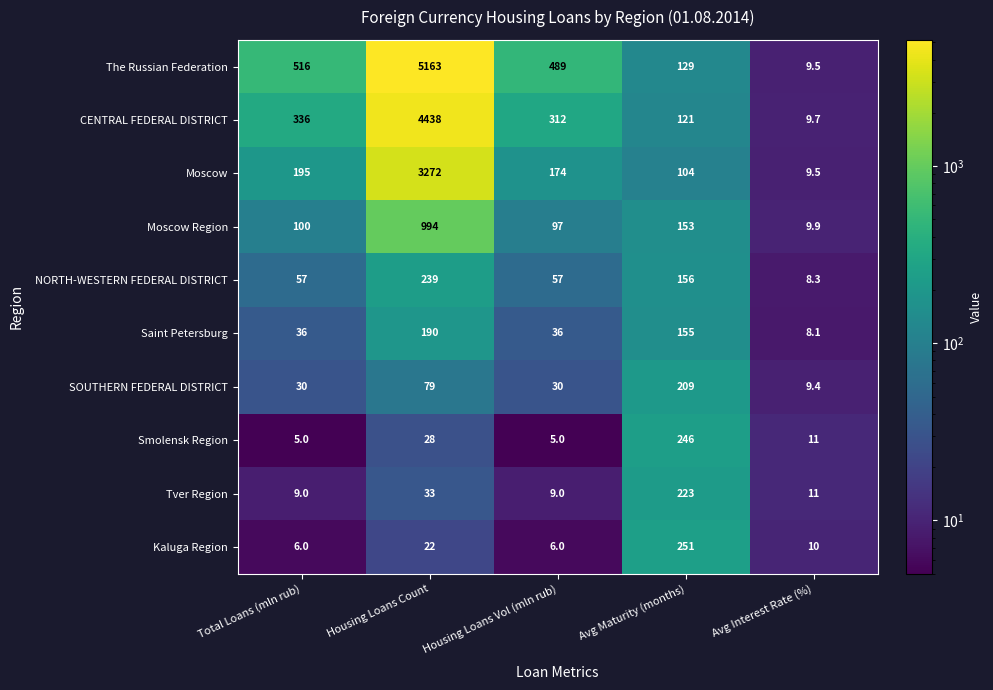

What is the sum of the Kaluga Region values at Housing Loans Vol (mln rub) and Total Loans (mln rub)?

12.0